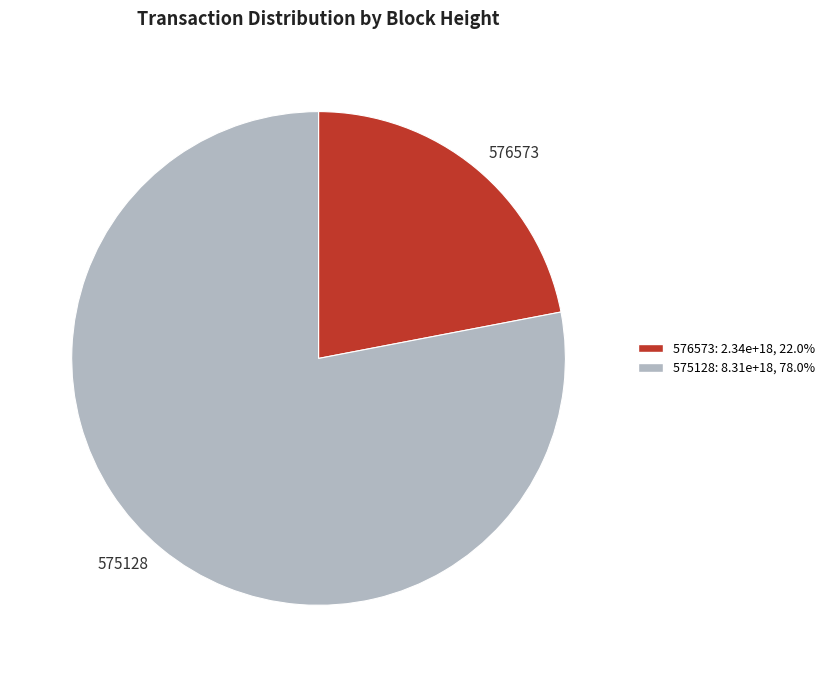

Approximately how many times larger is the value at 576573 compared to 575128?

0.3